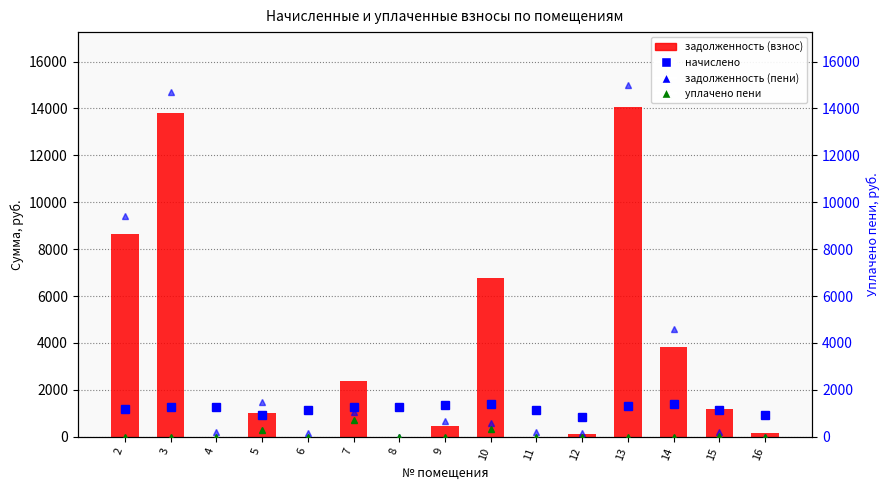

What is the sum of the уплачено пени values at 10 and 4?

310.9